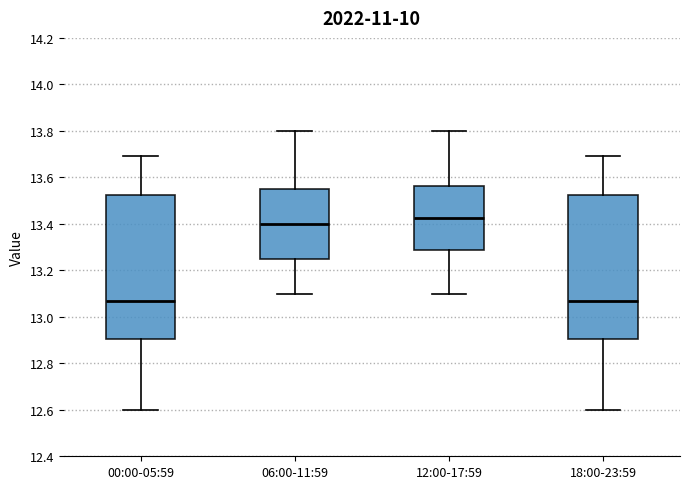

Where is the upper edge of the box for 00:00-05:59 on the y-axis? The values are not printed on the chart, so give them approximately, as read against the axis.

13.52